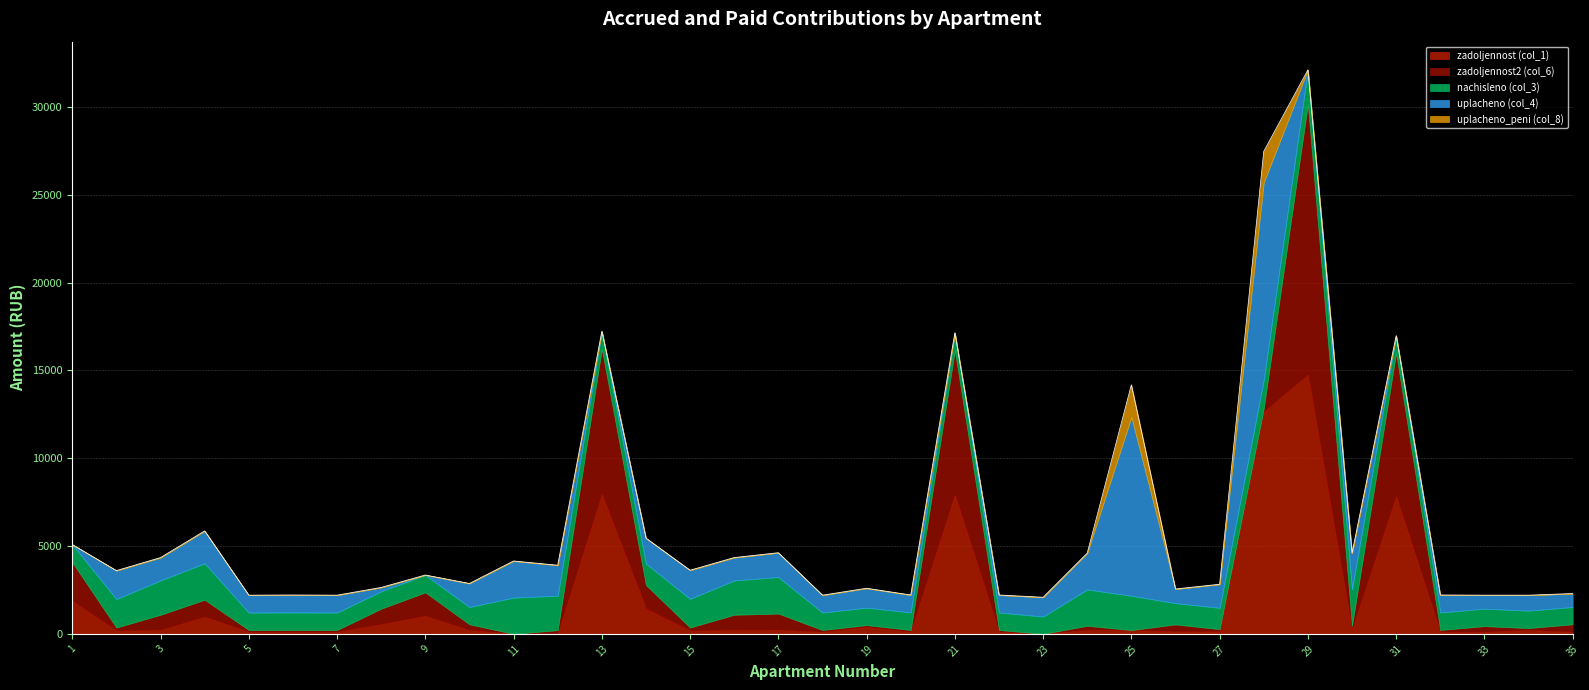

Rank the categories by nachisleno (col_3) value from highest to lowest.

17, 4, 24, 30, 11, 3, 12, 16, 29, 25, 15, 28, 2, 14, 26, 27, 1, 13, 6, 20, 21, 22, 32, 5, 7, 8, 9, 18, 19, 33, 34, 23, 31, 10, 35